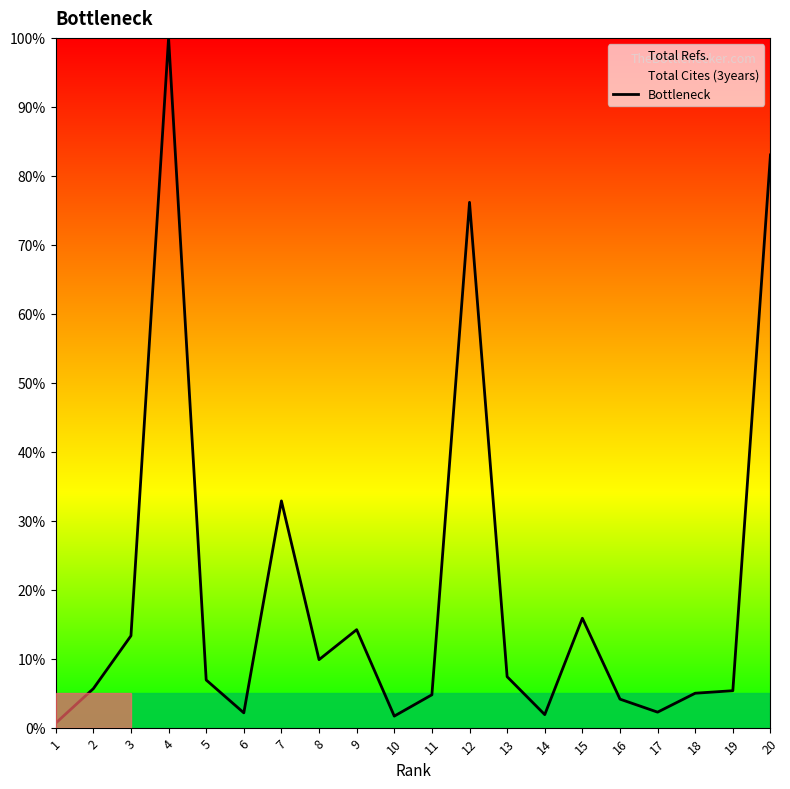

Does the chart have visible grid lines?

No